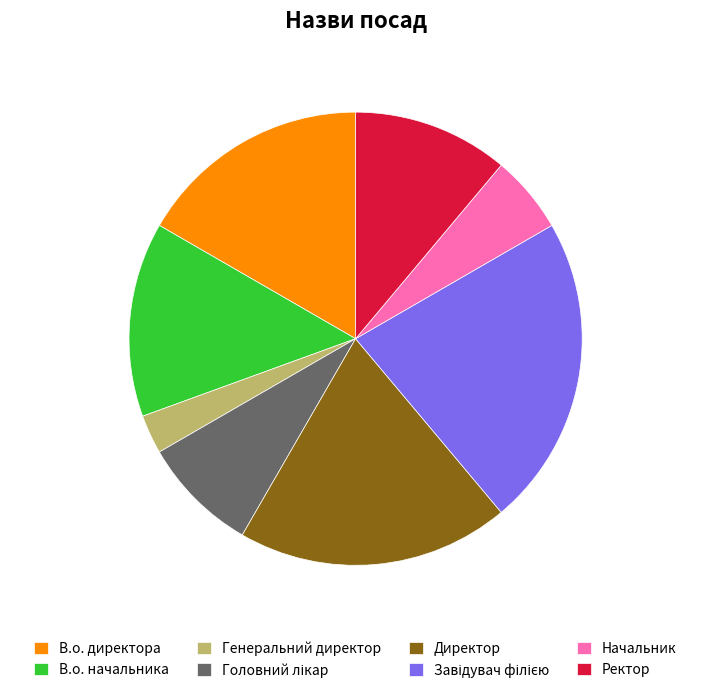

Does В.о. директора represent more than half of the total?

No